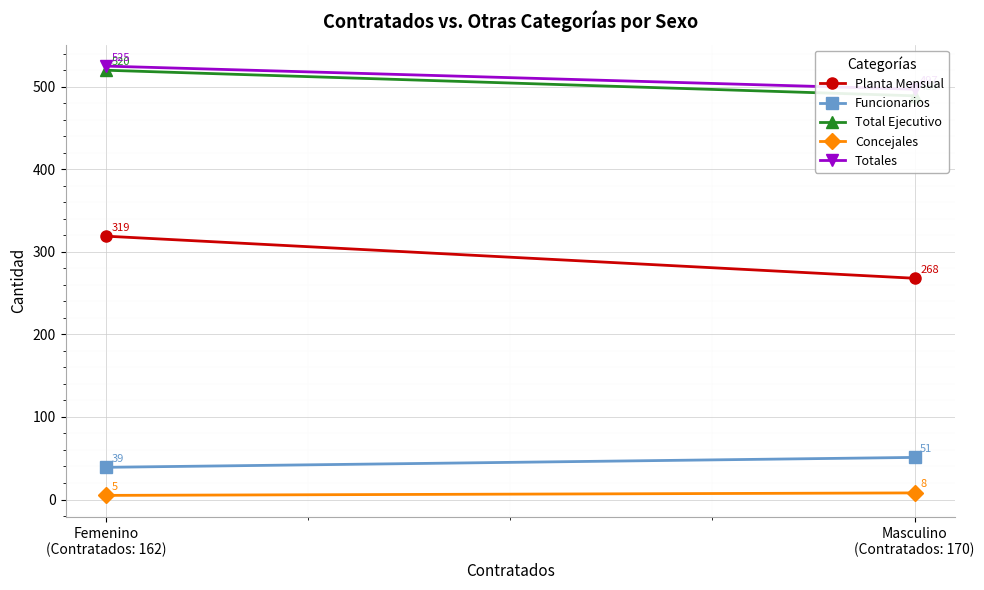

Which series has the largest range (max minus min)?

Planta Mensual